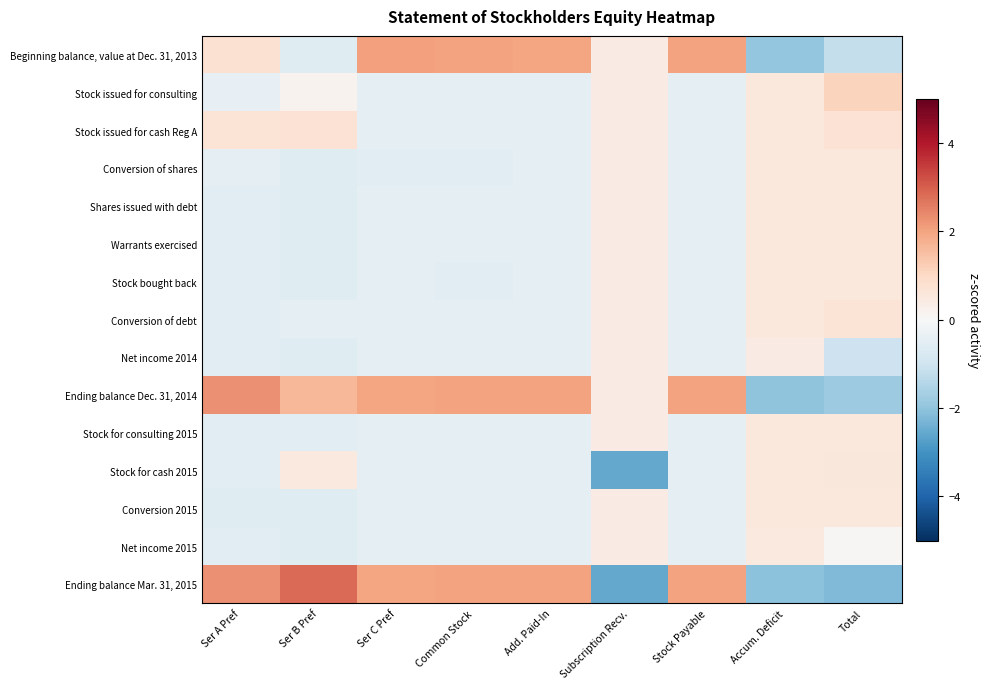

Which series has the largest range (max minus min)?

Ending balance Mar. 31, 2015